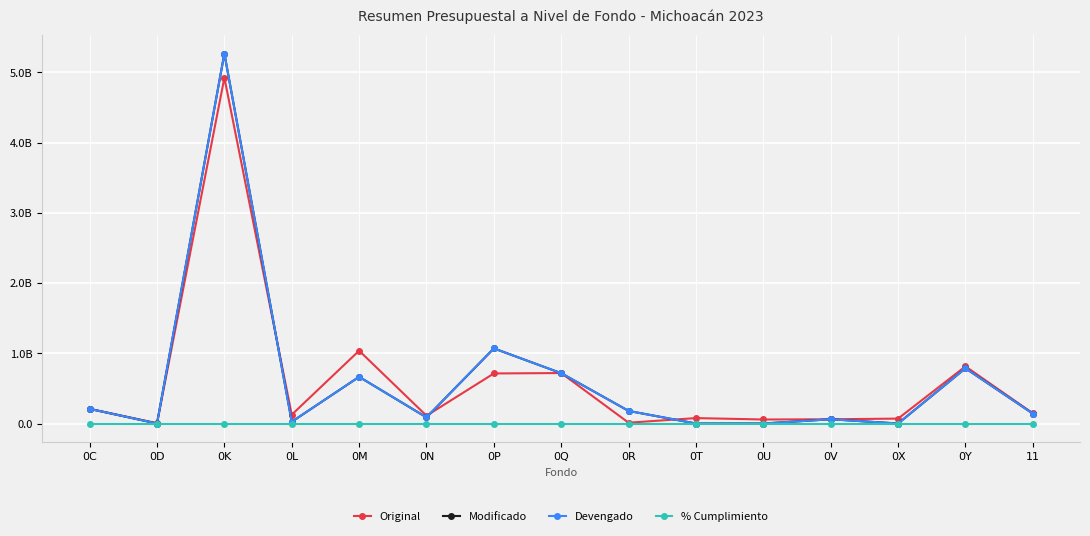

Reading right to left, transcribe all the data shown in this chart.

Original: 11=145358131.0	0Y=813656881.0	0X=69906999.0	0V=60523807.0	0U=57270142.0	0T=77308288.0	0R=11468831.0	0Q=718627574.0	0P=713052660.0	0N=110975185.0	0M=1036909714.0	0L=125356900.0	0K=4924262135.0	0D=4309705.0	0C=208824722.0
Modificado: 11=141478540.0	0Y=786515950.7	0X=0.0	0V=60524100.0	0U=0.0	0T=0.0	0R=179334522.0	0Q=716657972.0	0P=1069578997.0	0N=87338819.5	0M=664681151.9	0L=24706856.3	0K=5269346854.9	0D=0.0	0C=208648082.6
Devengado: 11=141478540.0	0Y=786515950.7	0X=0.0	0V=60524100.0	0U=0.0	0T=0.0	0R=179334522.0	0Q=716657972.0	0P=1069578997.0	0N=87338819.5	0M=664681151.9	0L=24706856.3	0K=5269346854.9	0D=0.0	0C=208648082.6
% Cumplimiento: 11=1.0	0Y=1.0	0X=0.0	0V=1.0	0U=0.0	0T=0.0	0R=1.0	0Q=1.0	0P=1.0	0N=1.0	0M=1.0	0L=1.0	0K=1.0	0D=0.0	0C=1.0